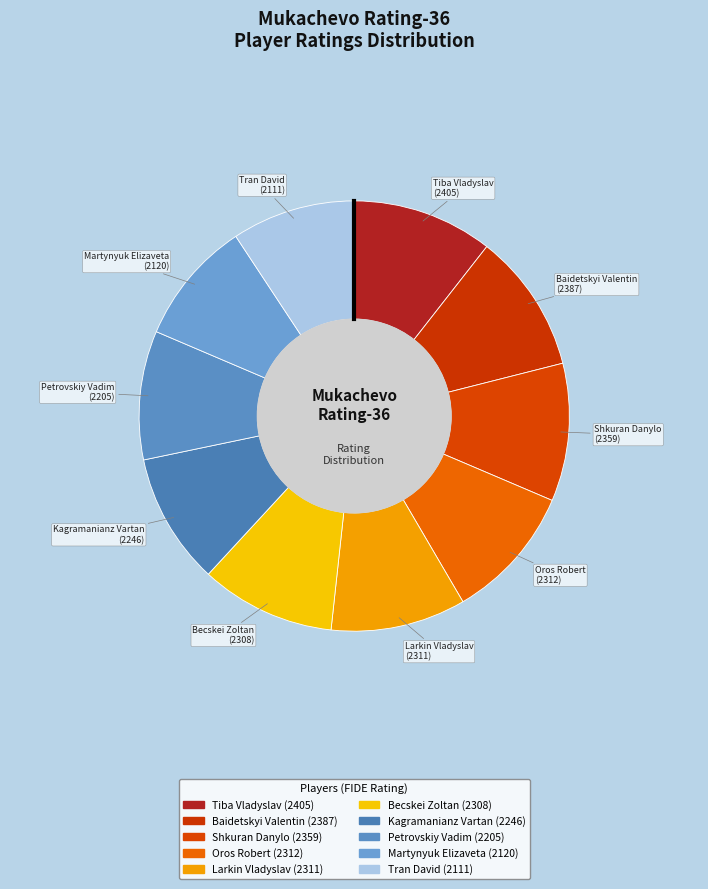

Which has a higher value, Tiba Vladyslav or Tran David?

Tiba Vladyslav